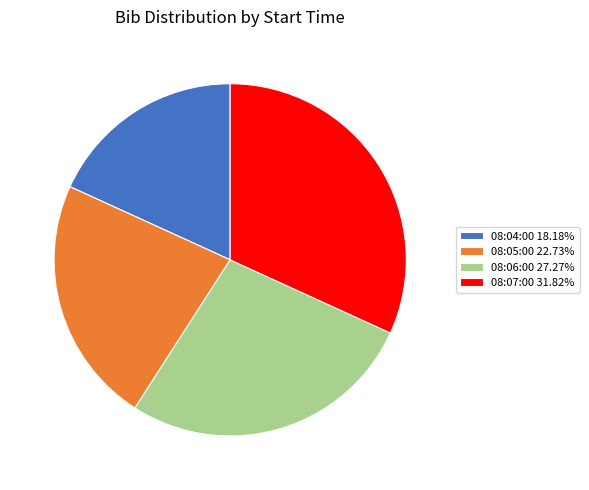

Approximately how many times larger is the value at 08:07:00 31.82% compared to 08:05:00 22.73%?

1.4